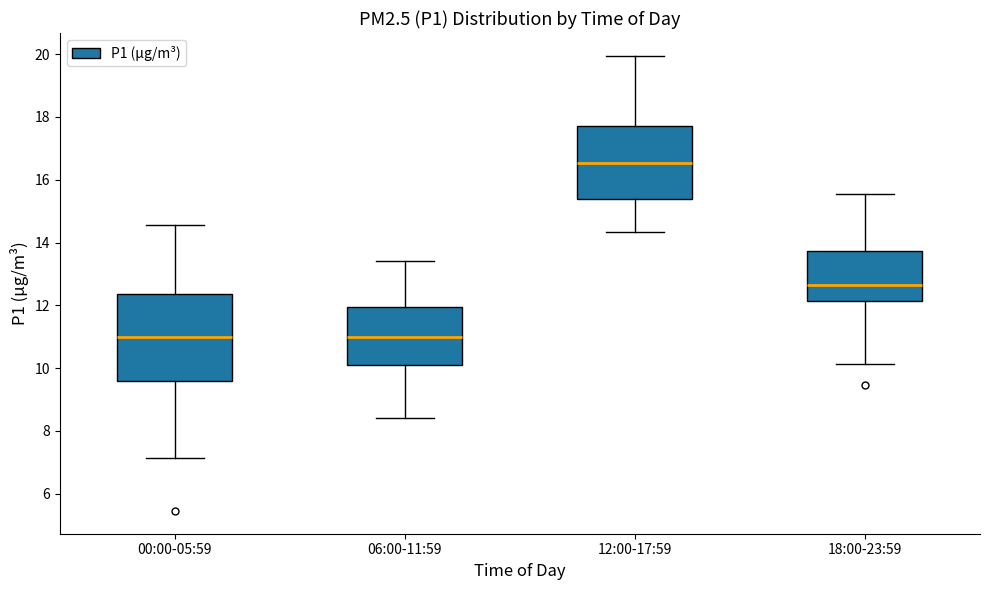

Which box is the tallest, from its lower edge to its upper edge?

00:00-05:59